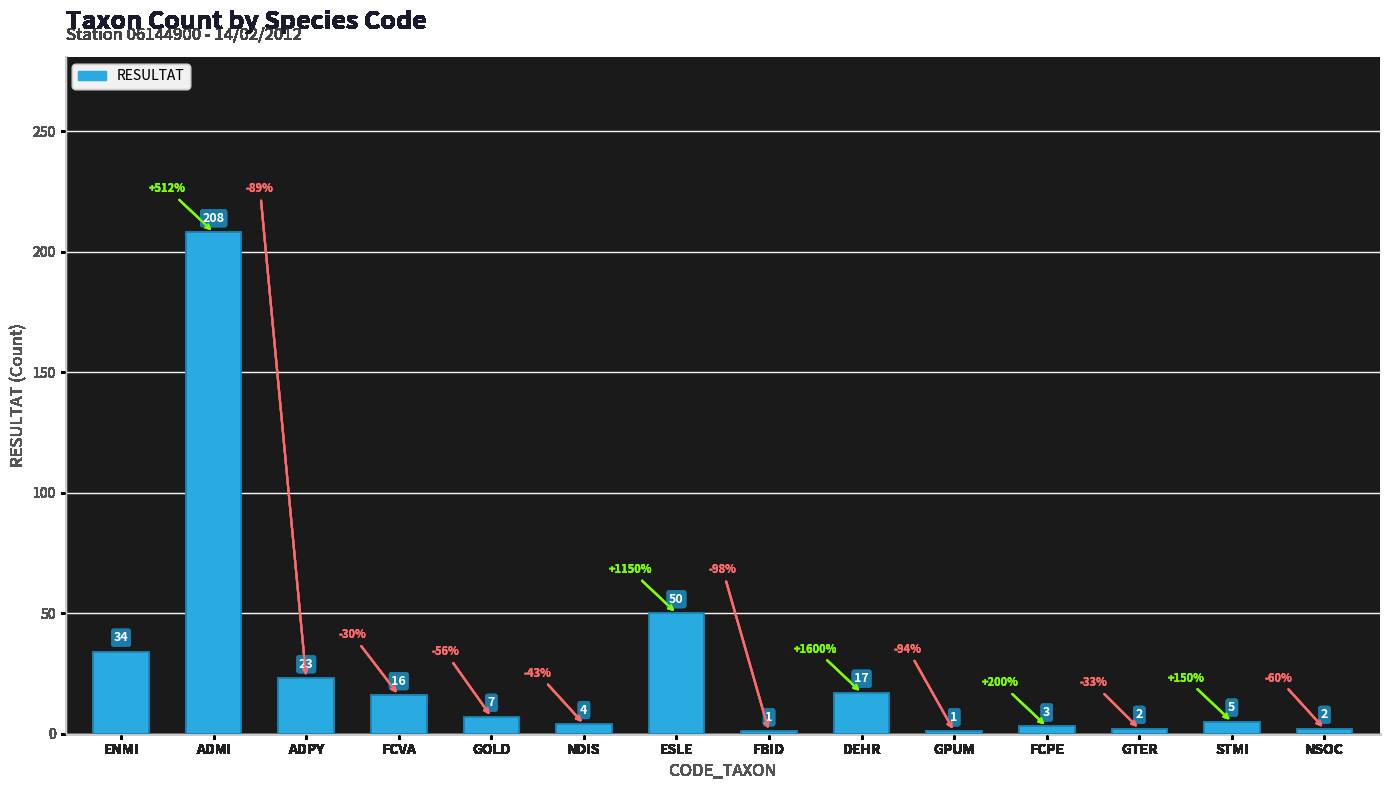

What is the value of the 13th bar from the left?

5